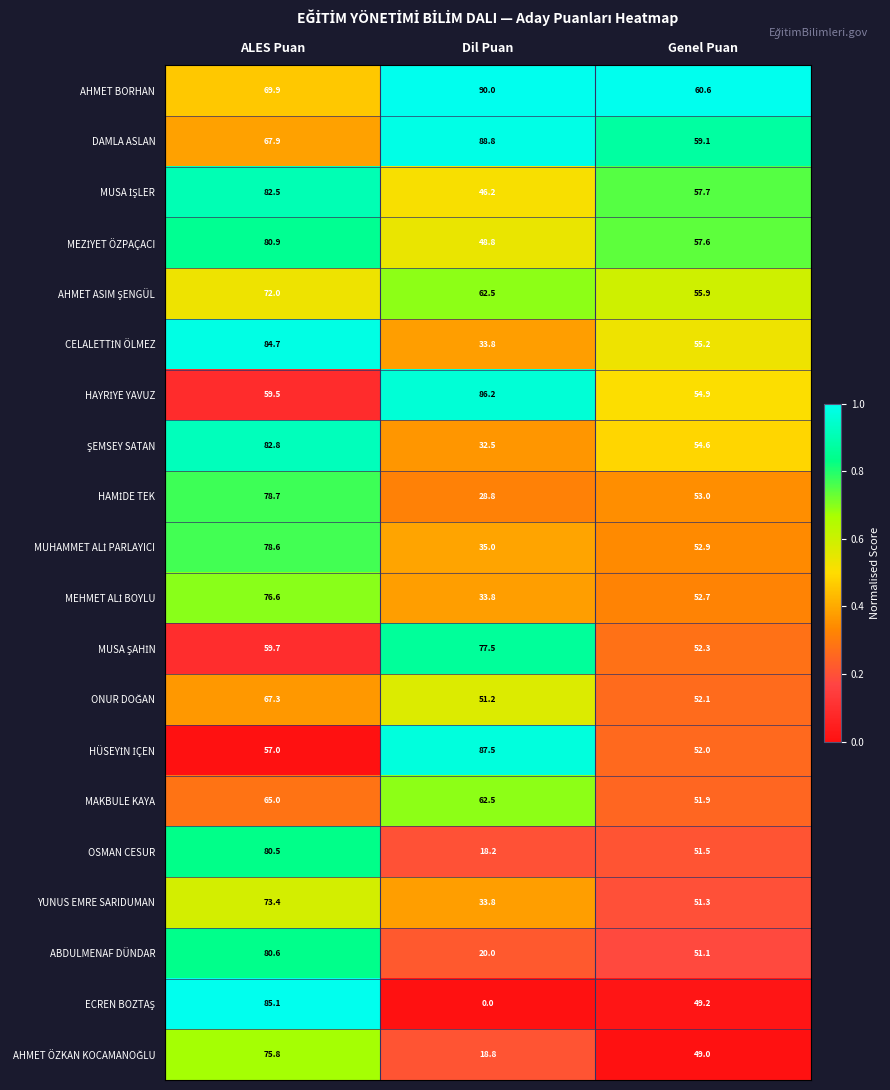

Read the DAMLA ASLAN value at Dil Puan.

88.8